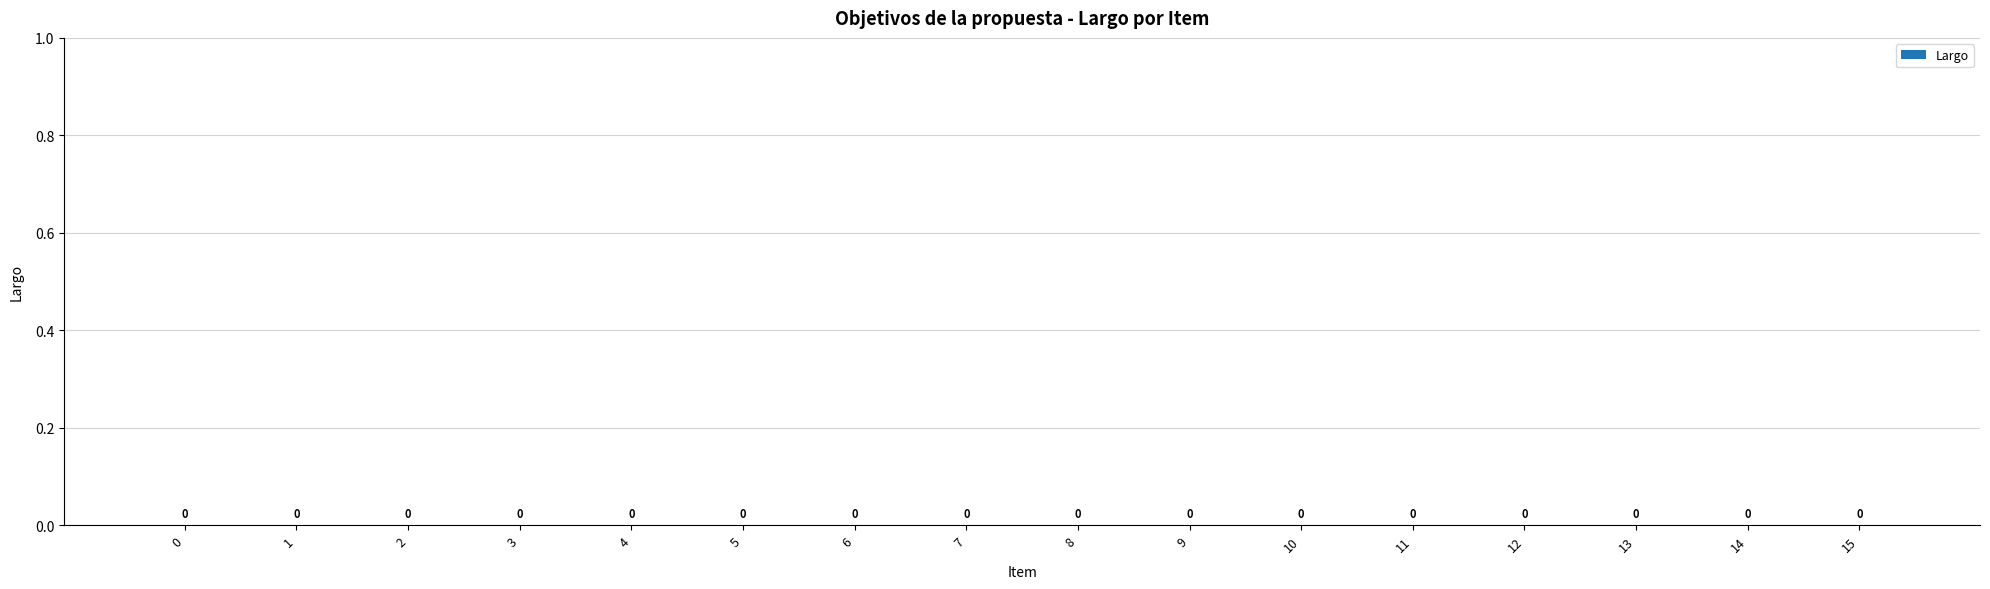

List the labels in order of value, largest first.

15, 14, 13, 12, 11, 10, 9, 8, 7, 6, 5, 4, 3, 2, 1, 0